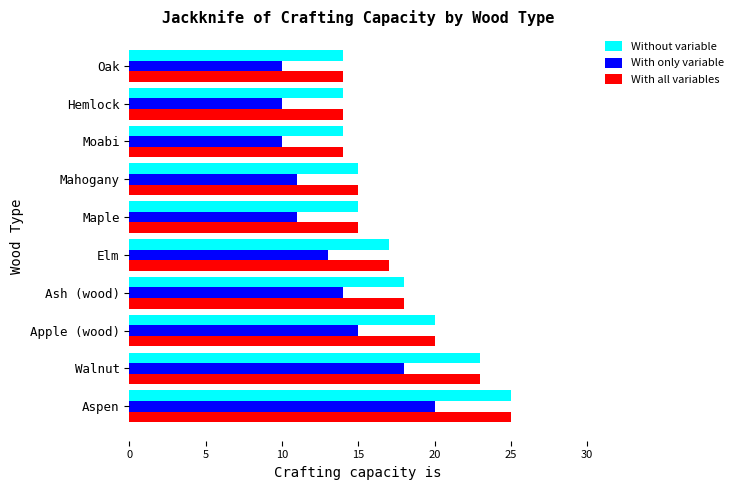

What is the minimum value for With only variable?

10